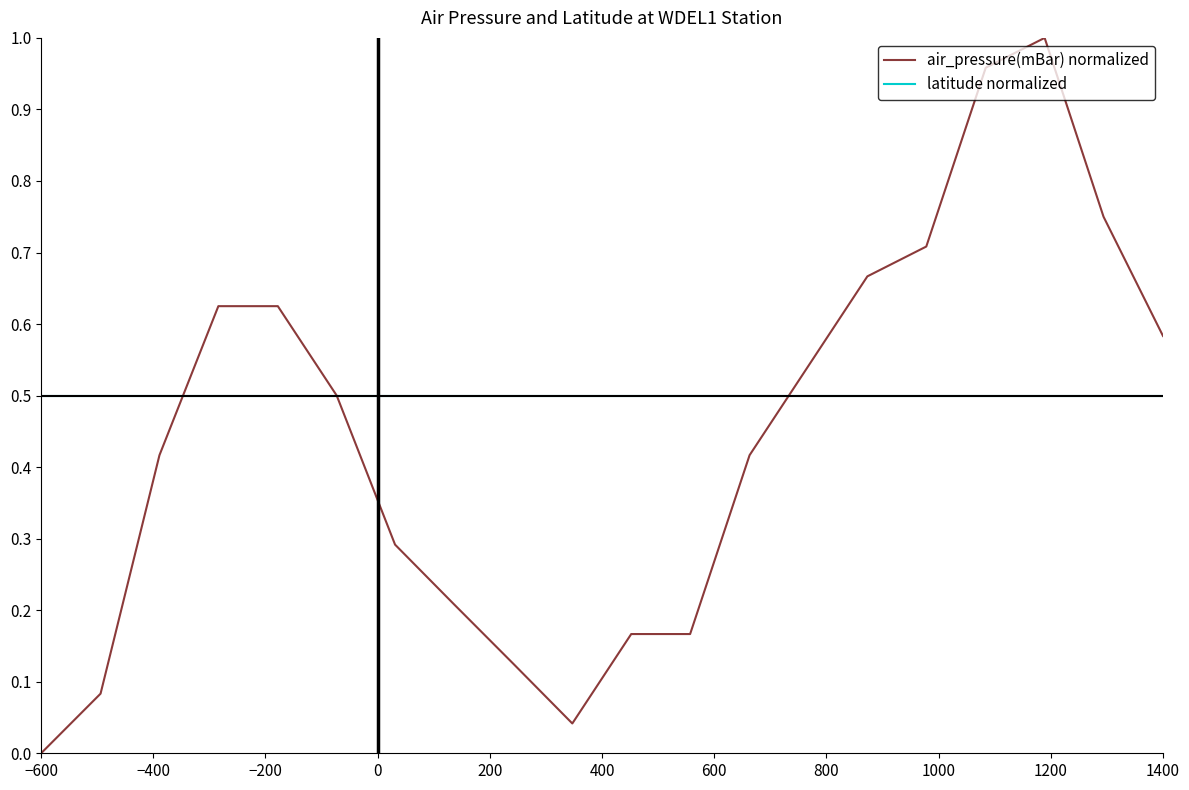

Rank the series by their average value, from highest to lowest.

latitude normalized, air_pressure(mBar) normalized